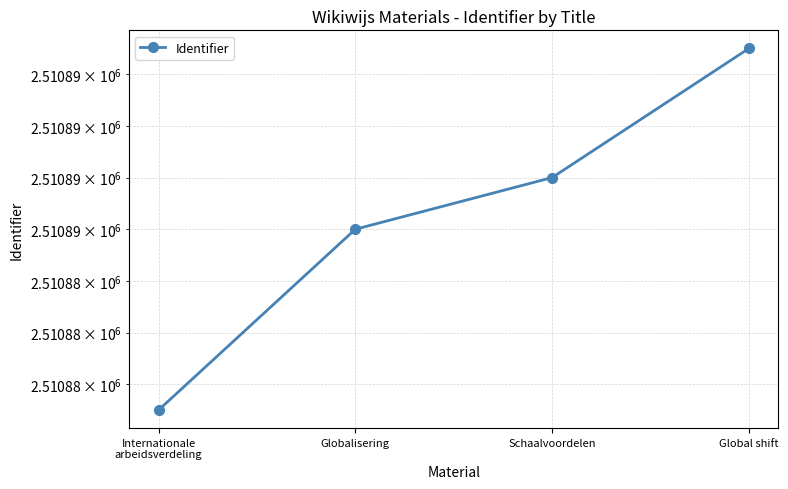

Rank the categories by value from lowest to highest.

Internationale
arbeidsverdeling, Globalisering, Schaalvoordelen, Global shift